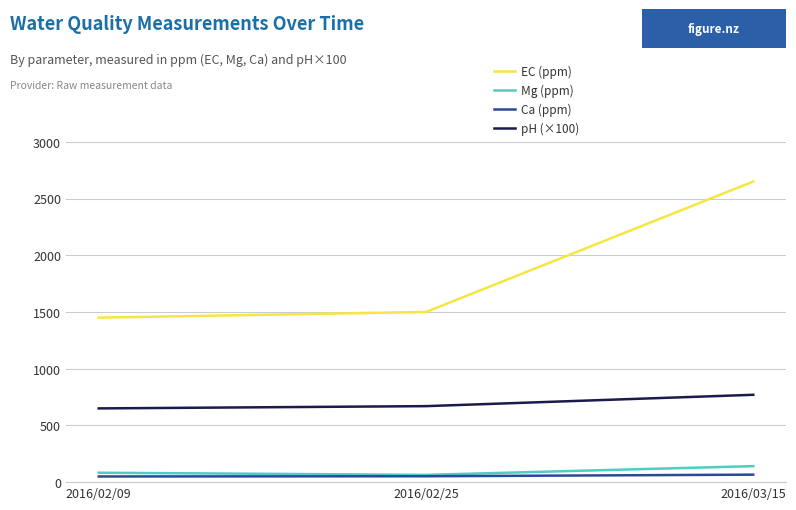

At which category is the sum across all series the highest?

2016/03/15